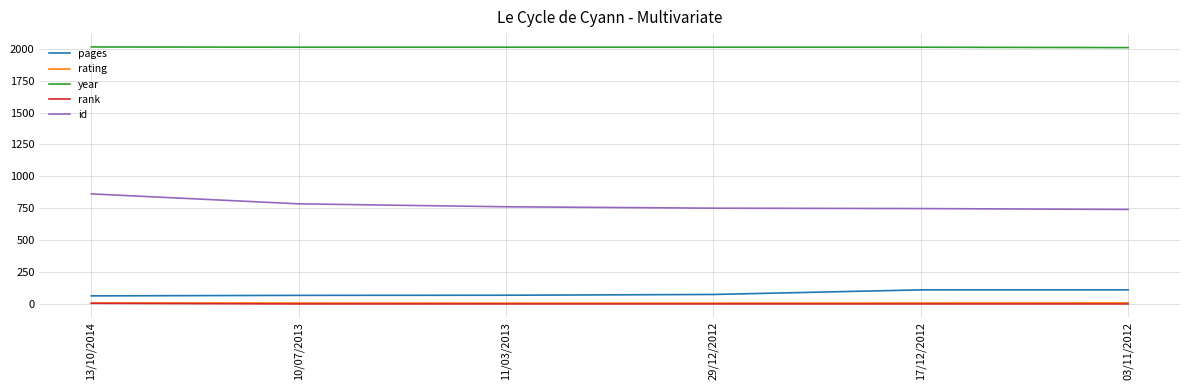

How many series are shown in this chart?

5